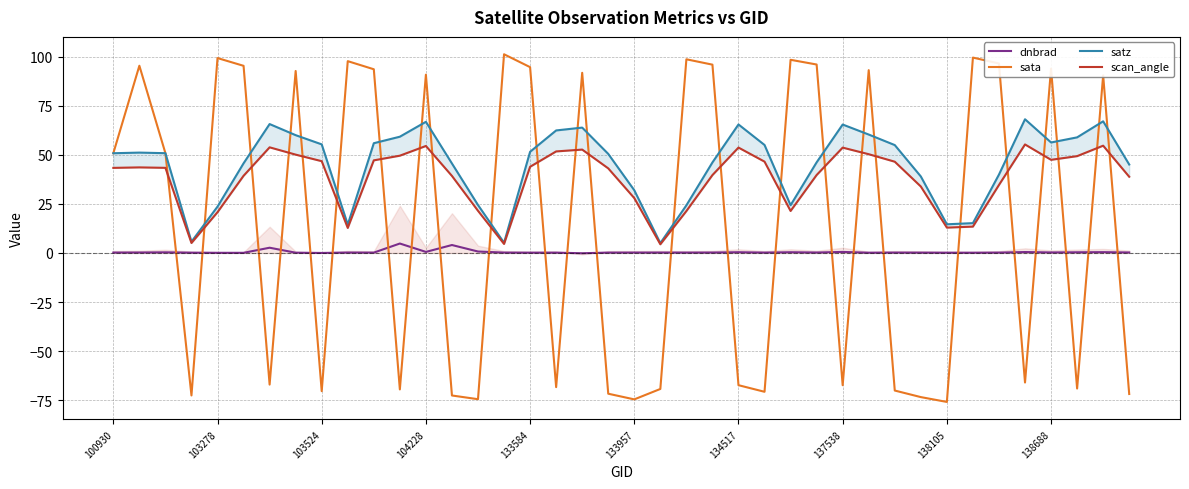

Is this an area chart (filled region under the line)?

No